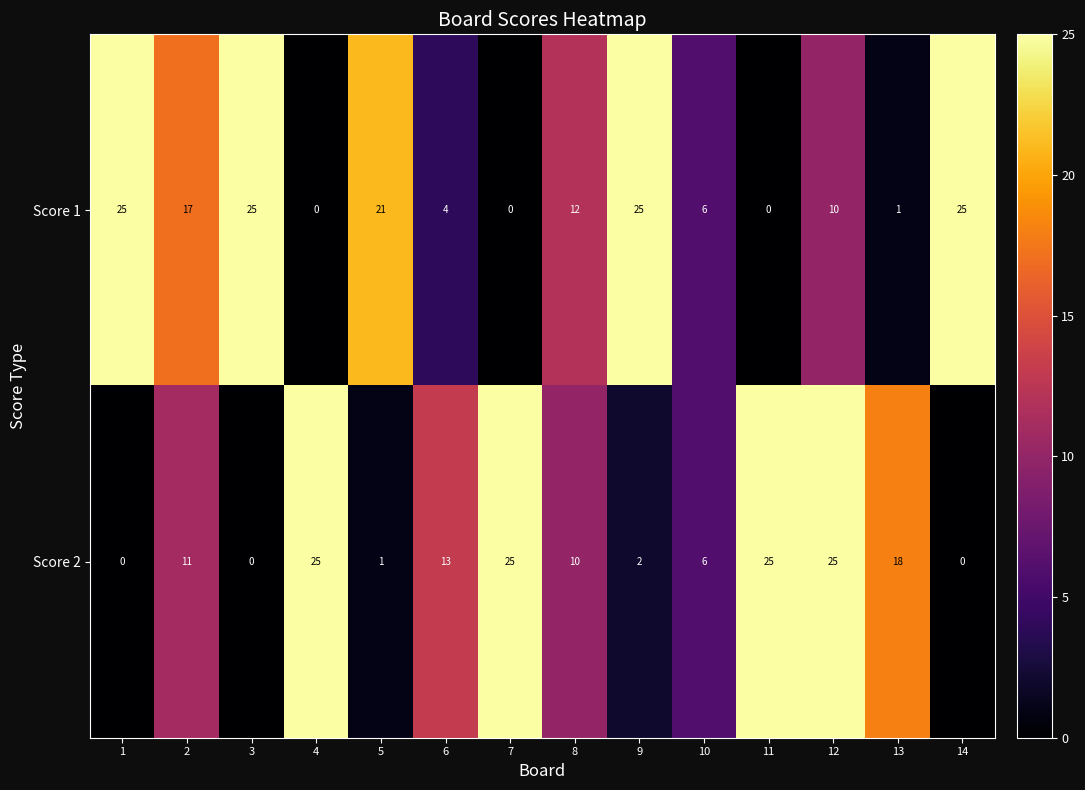

Rank the series by their average value, from highest to lowest.

Score 1, Score 2